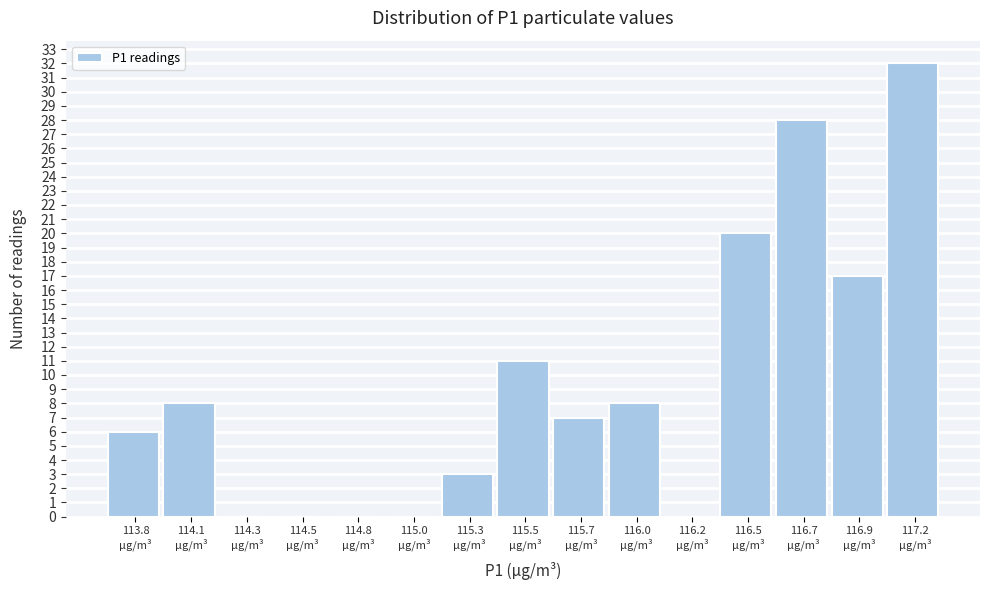

What is the sum of all values?

140